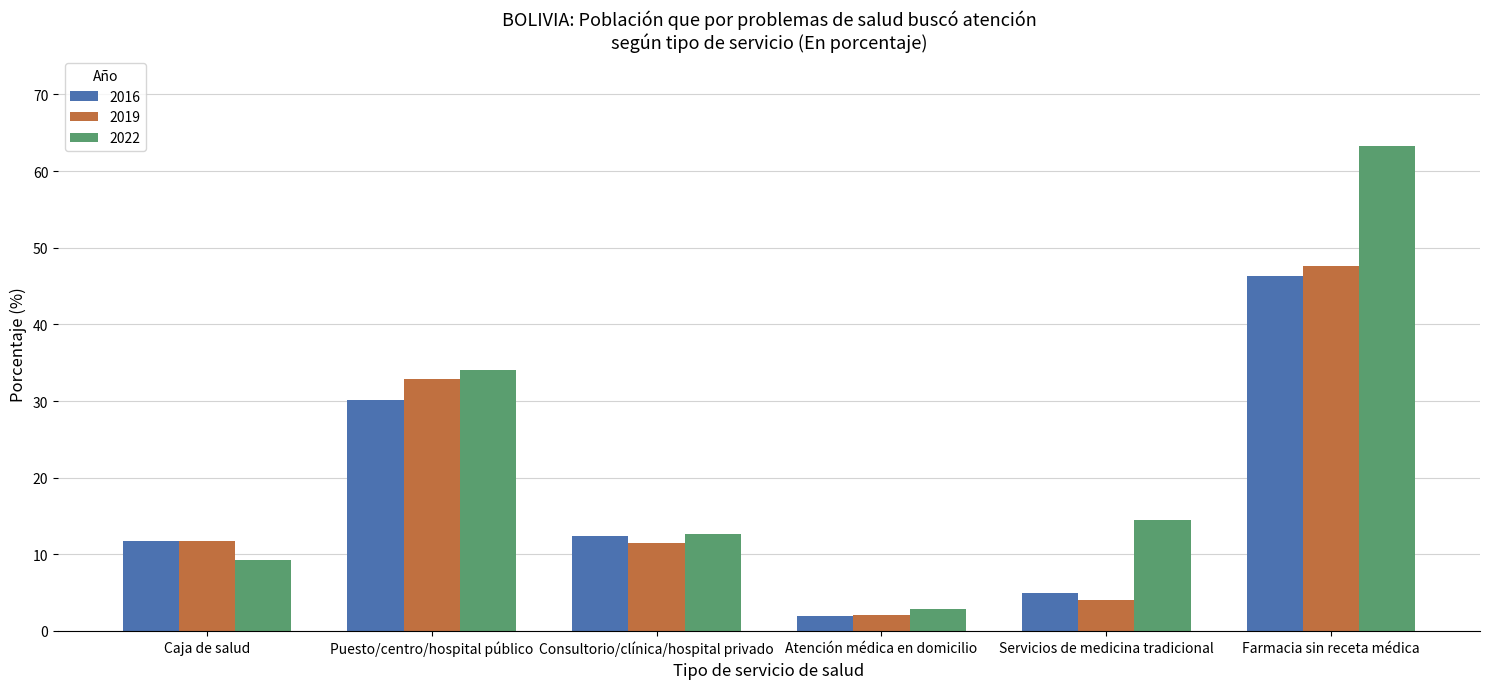

What is the sum of the 2016 values at Atención médica en domicilio and Puesto/centro/hospital público?

32.1